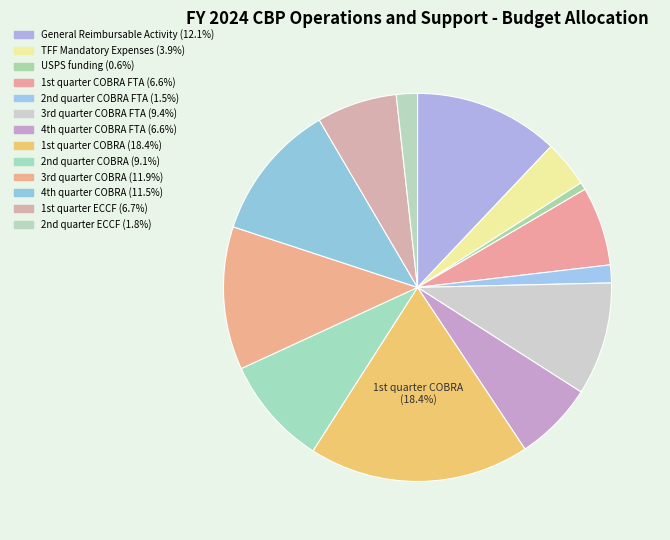

To the nearest percent, what is the difference between the largest and smallest slice percentages?

18%